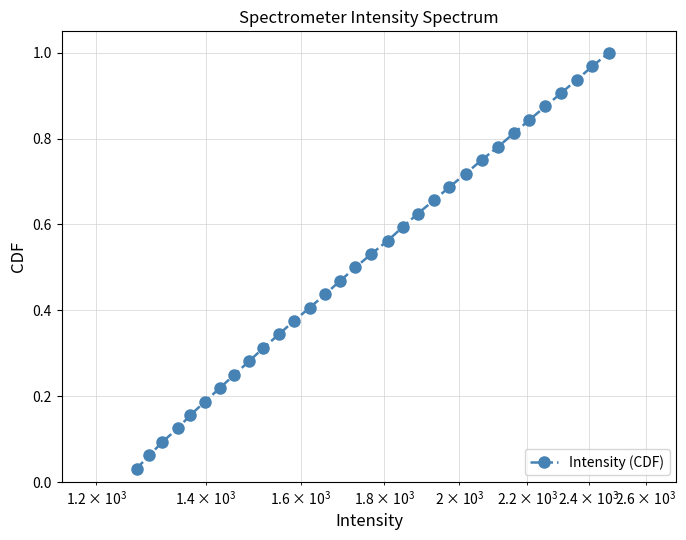

True or false: the data has more than 2 interior local peaks.

False